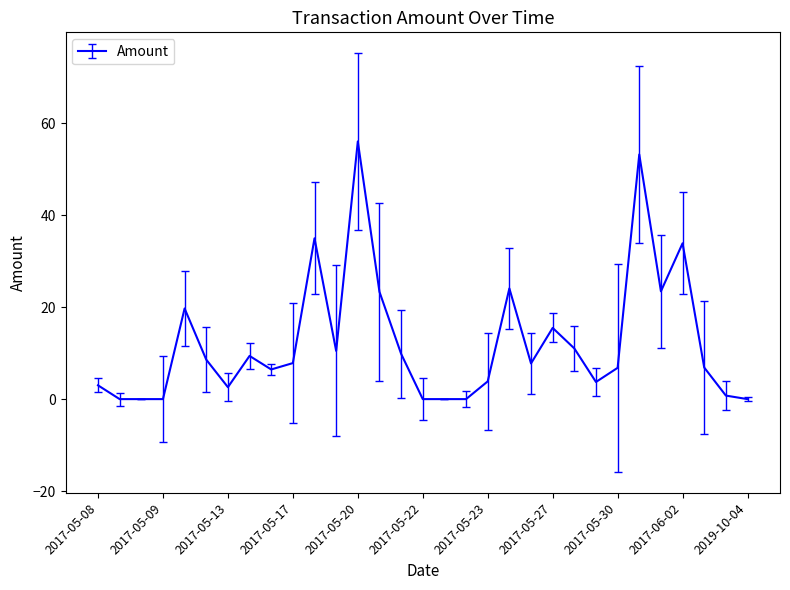

Does the chart have visible grid lines?

No